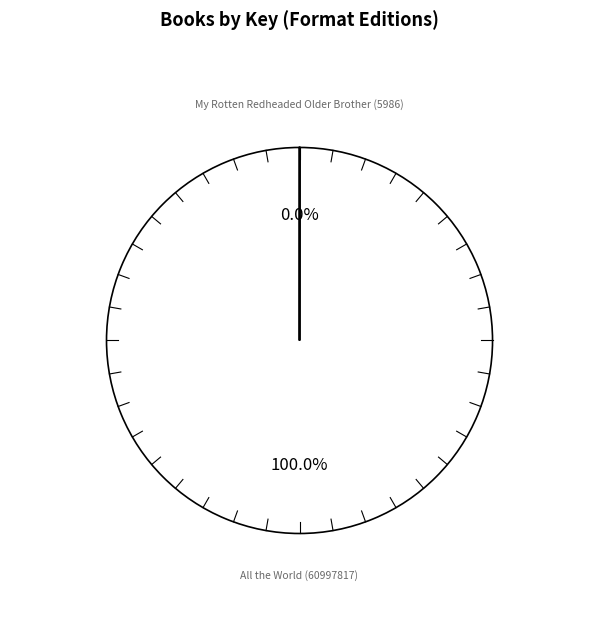

To the nearest percent, what is the difference between the My Rotten Redheaded Older Brother (5986) and All the World (60997817) slice percentages?

100%